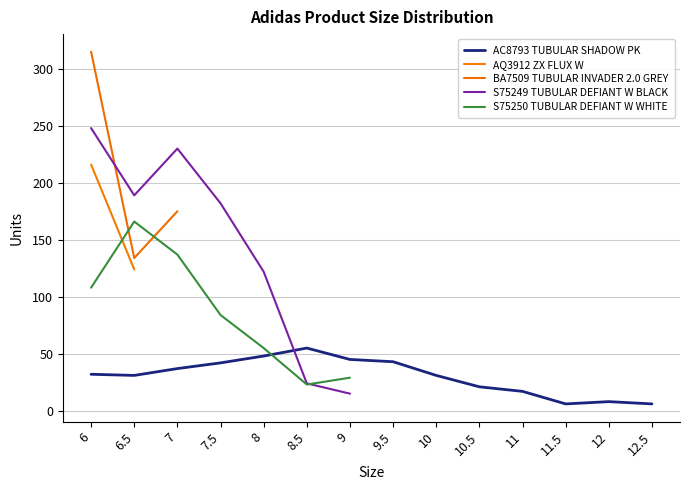

The AC8793 TUBULAR SHADOW PK series shows 43 at 9.5. True or false?

True